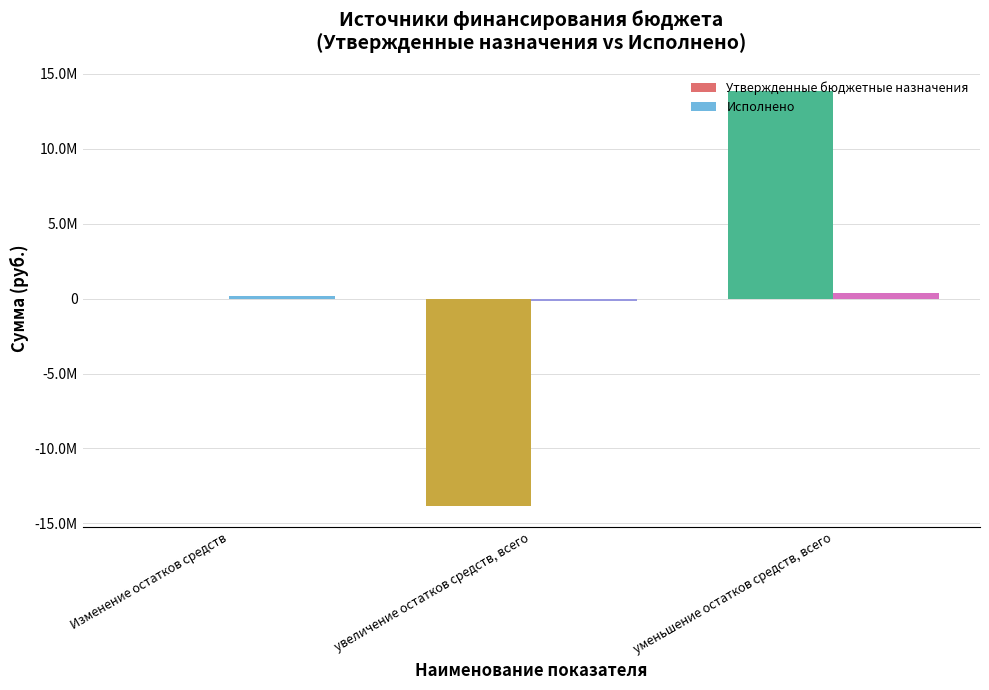

Does the chart contain stacked bars?

No